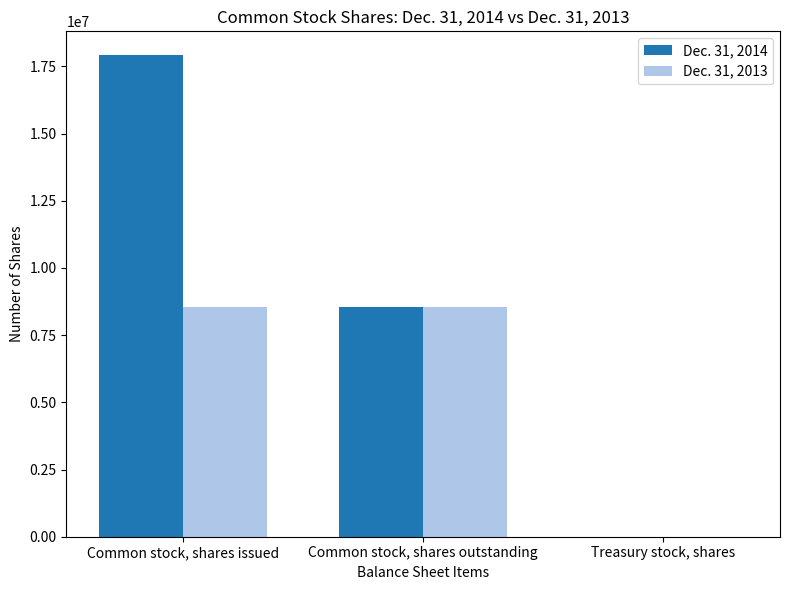

Which series has the largest total across all categories?

Dec. 31, 2014